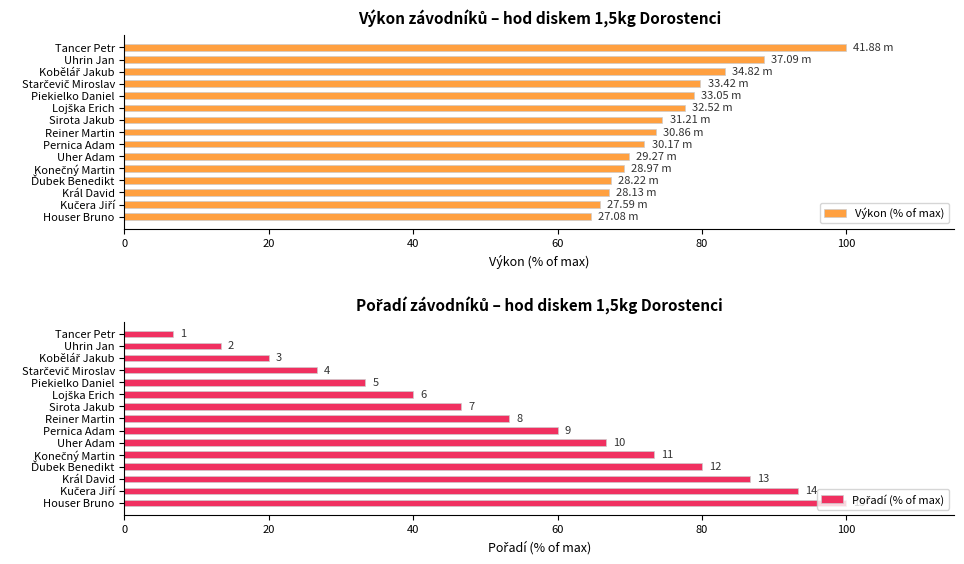

What is the average value of the Výkon (% of max) series?

75.5